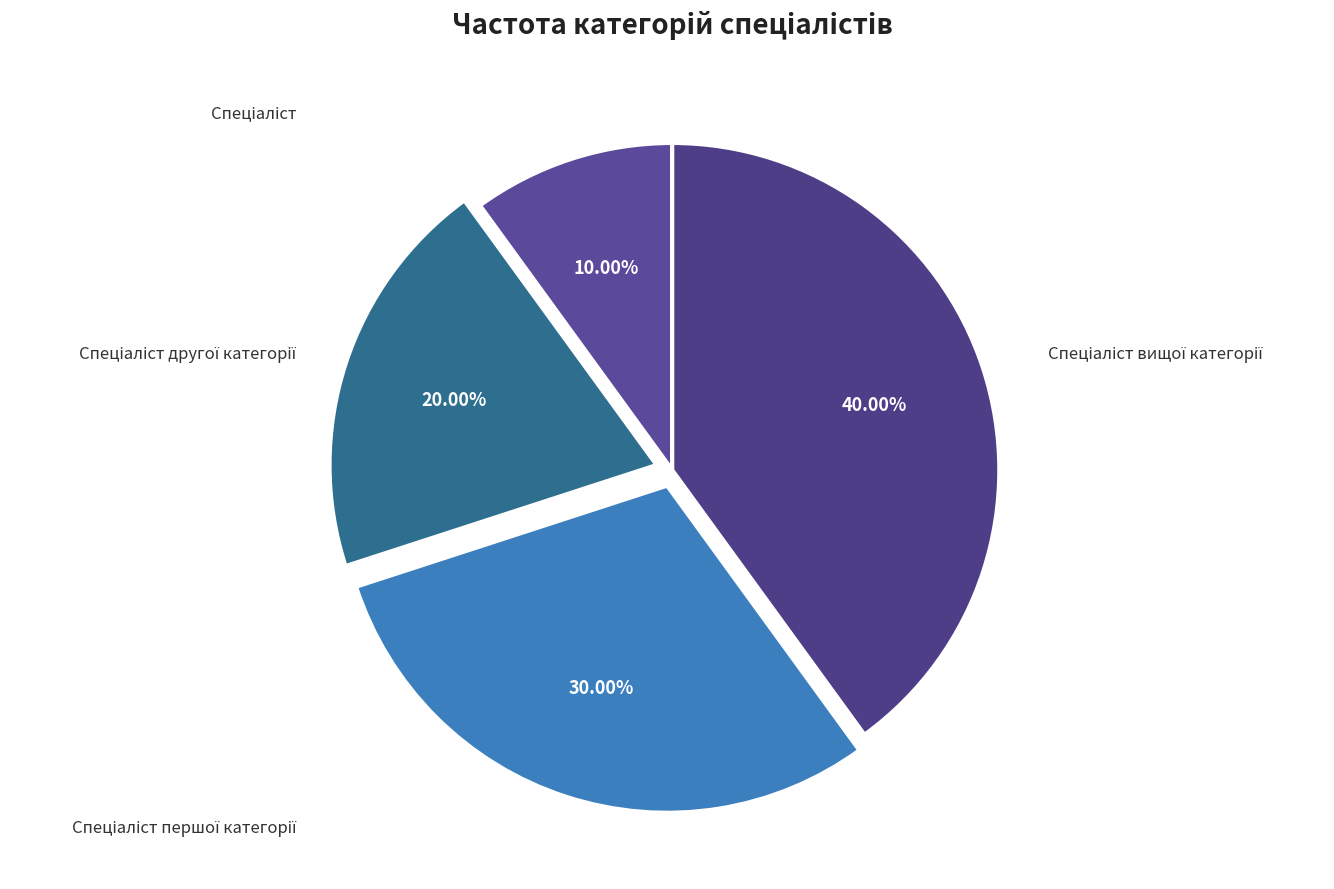

What is the largest slice in the pie chart?

Спеціаліст вищої категорії